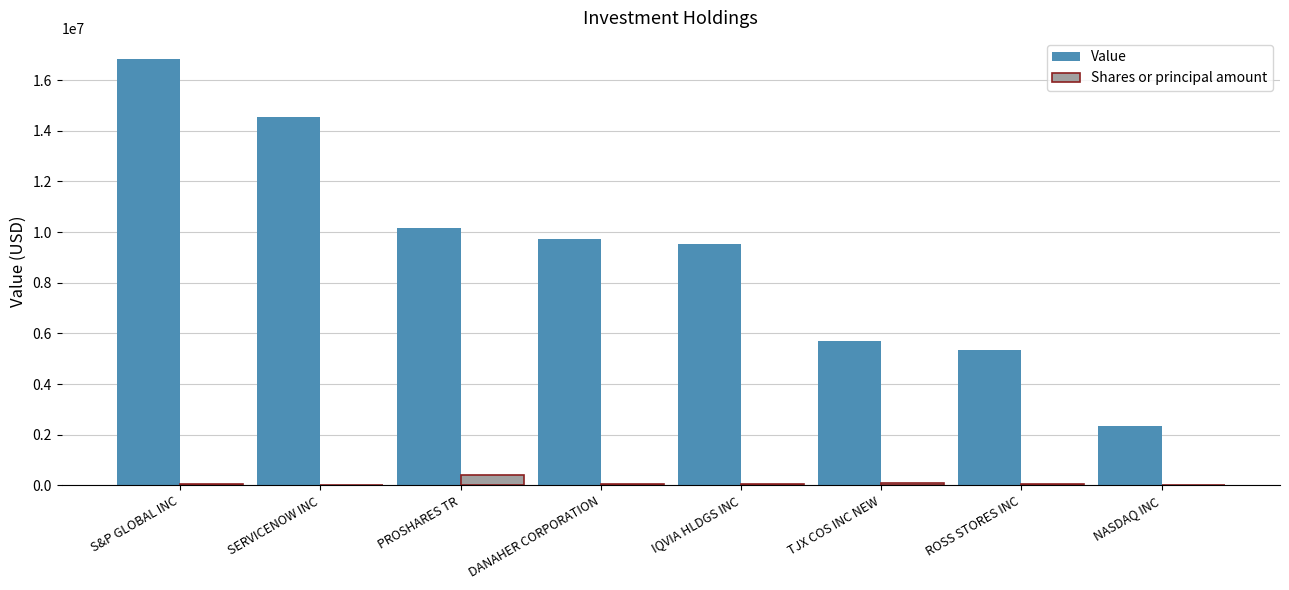

Which category has the highest value in the Value series?

S&P GLOBAL INC